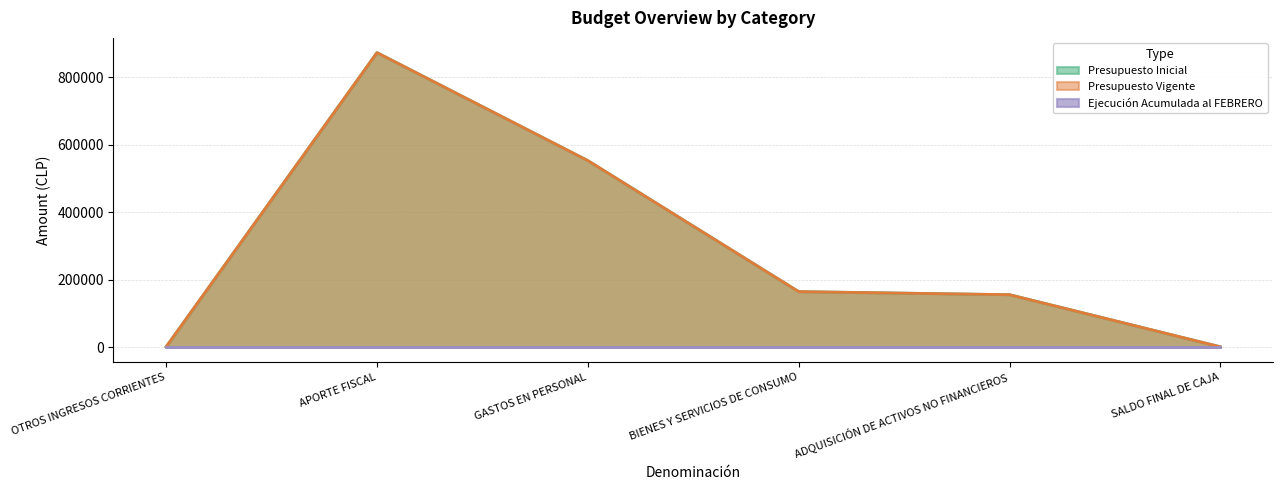

What is the average value of the Presupuesto Vigente series?

291367